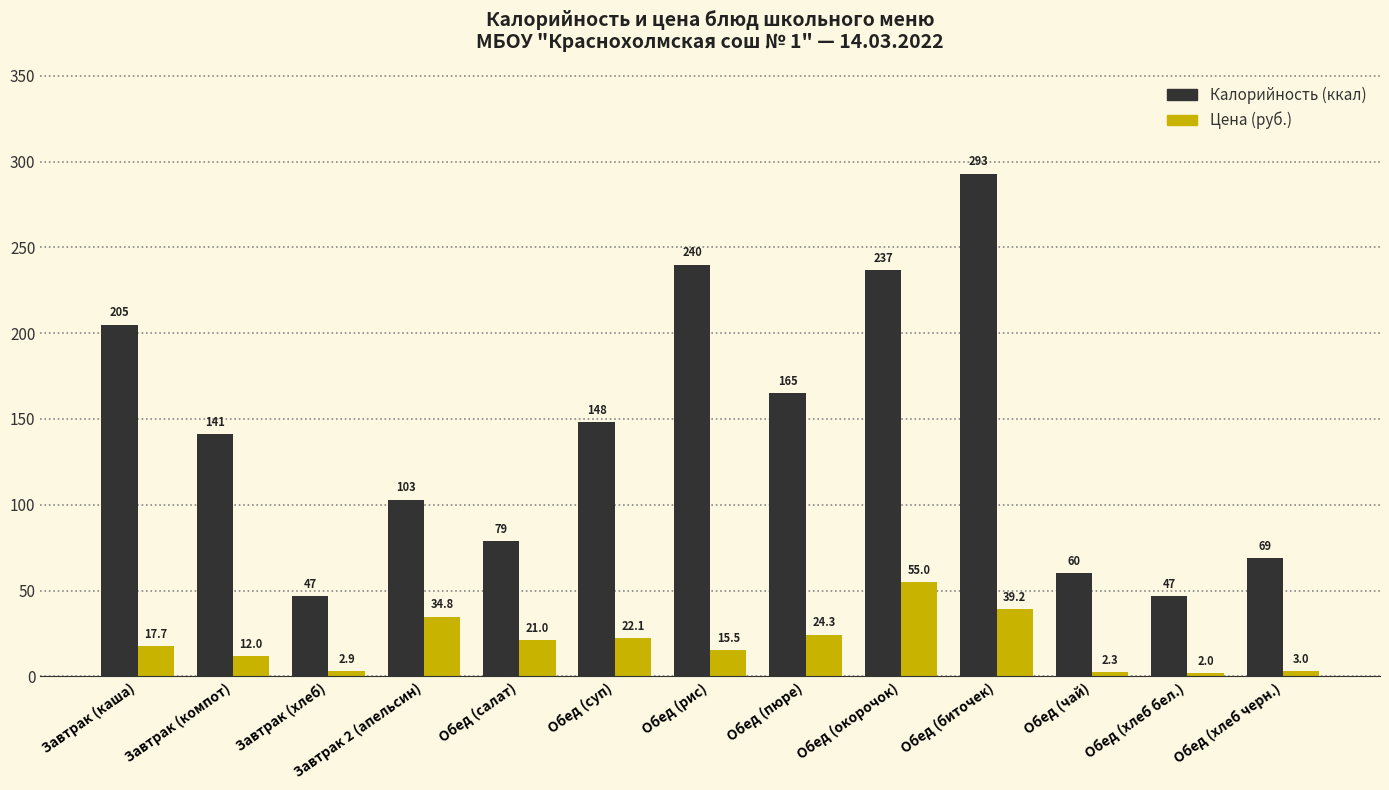

At which category is the sum across all series the highest?

Обед (биточек)